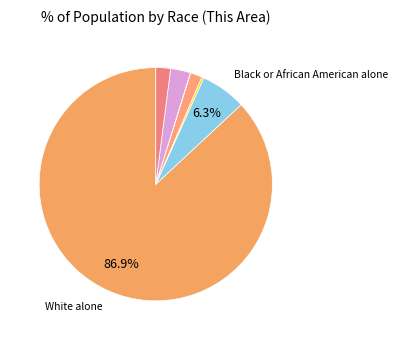

What is the largest slice in the pie chart?

White alone